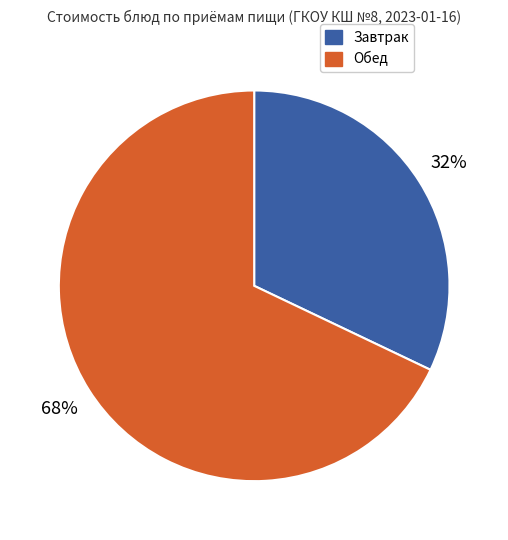

Does any single category account for the majority?

Yes